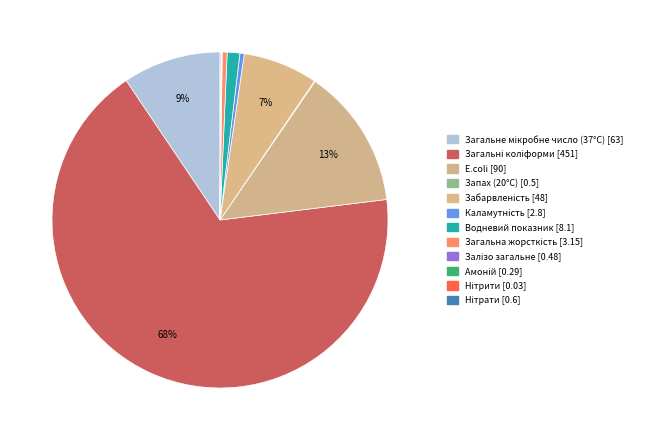

What is the smallest slice in the pie chart?

Нітрити